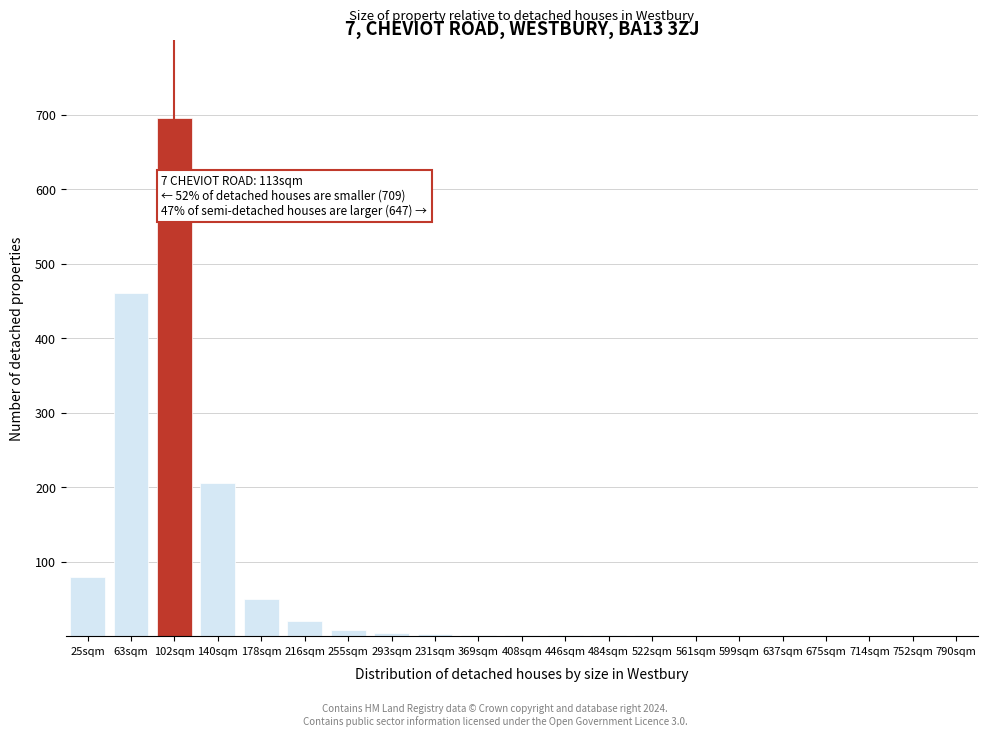

Which category has the highest value across all series?

102sqm